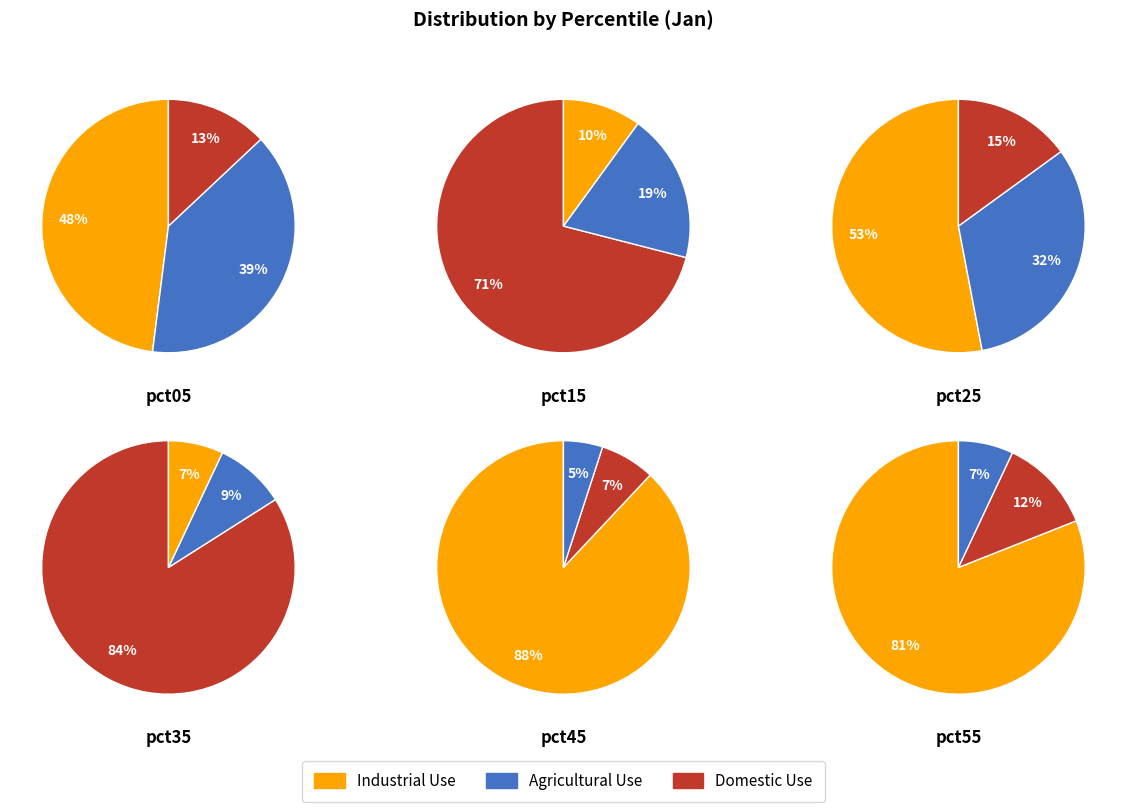

To the nearest percent, what portion does pct45 represent?

9%